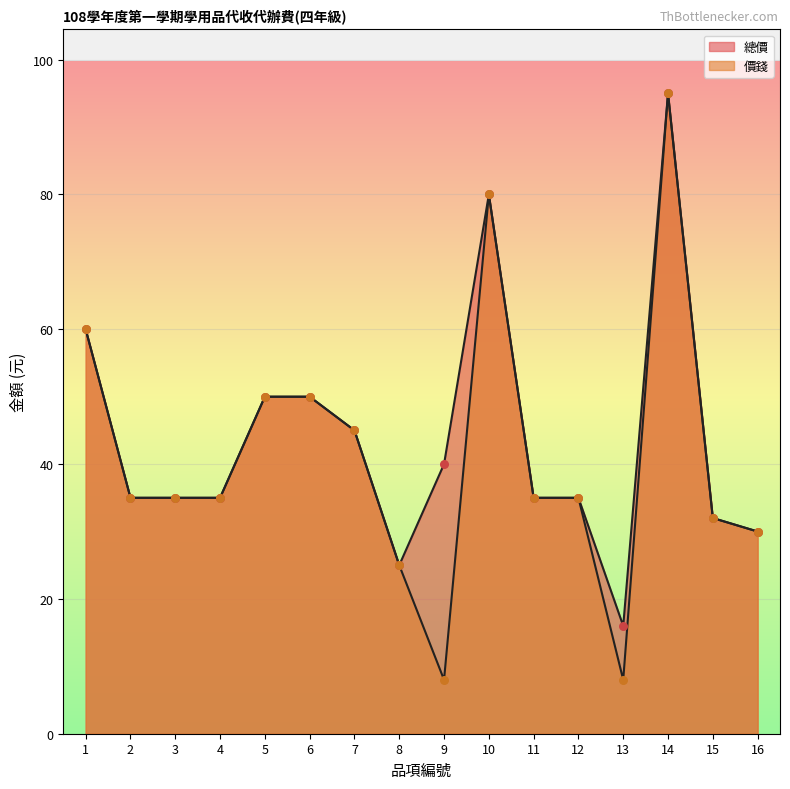

Which series contains the lowest Y value?

價錢